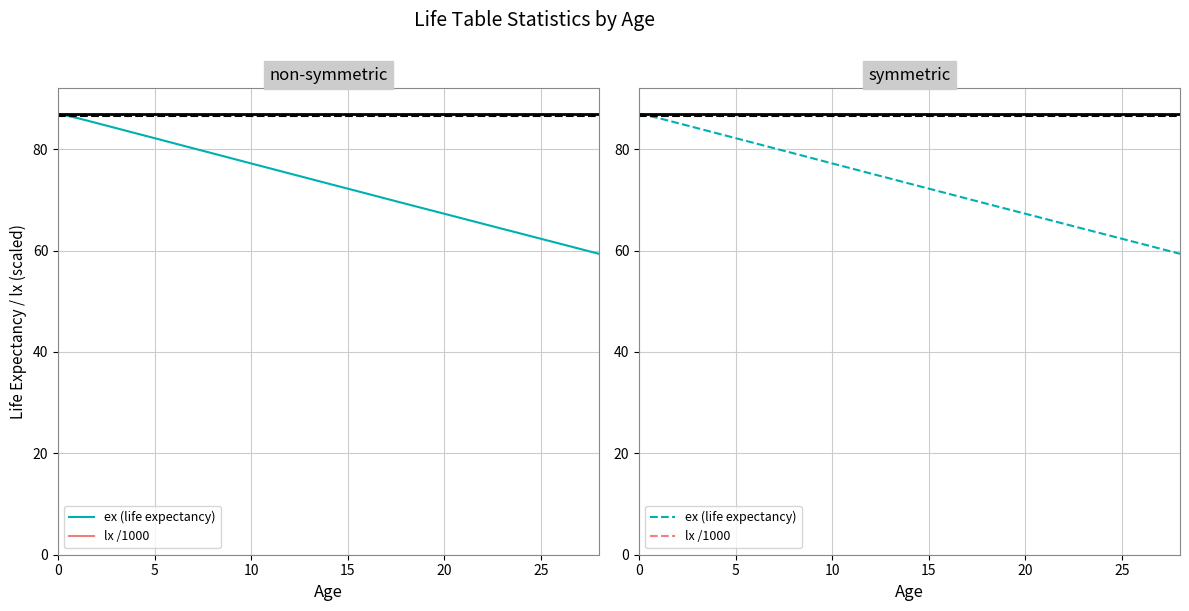

Which series has the widest spread of values?

ex (life expectancy)